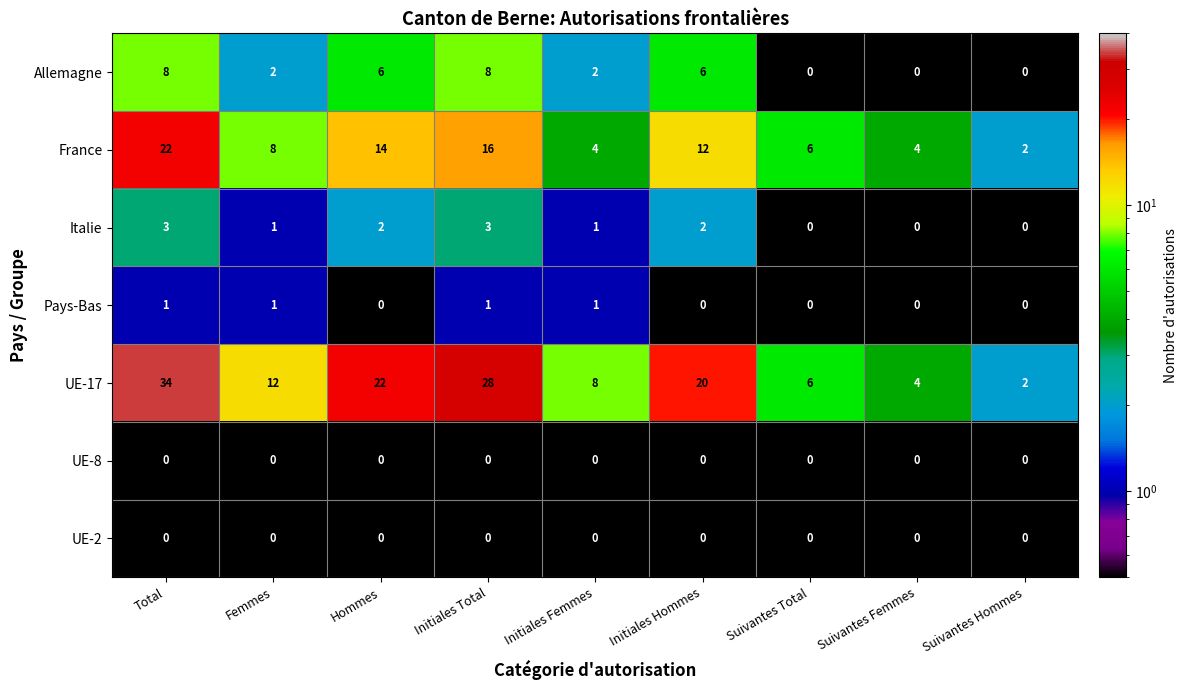

Between Hommes and Total, which is larger?

Total